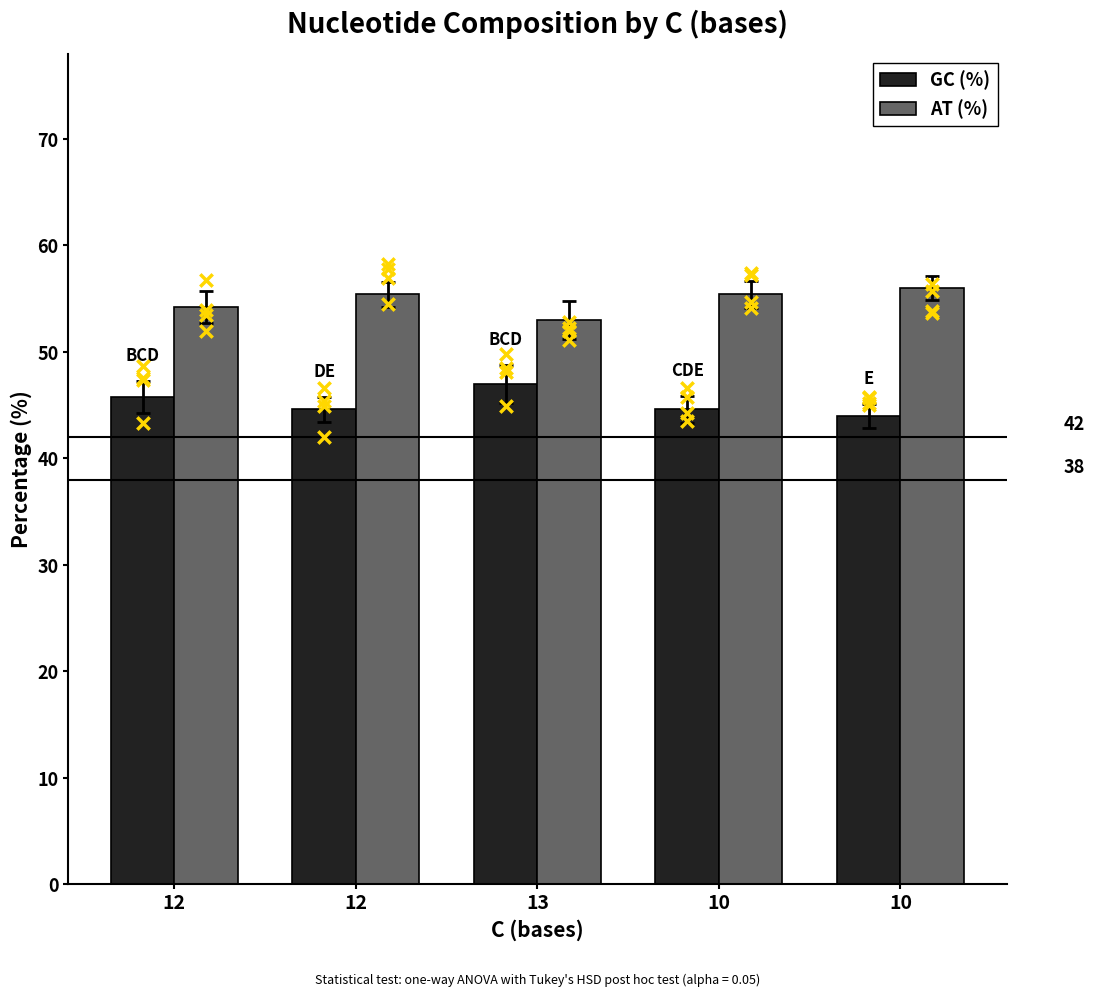

Which series reaches the minimum Y coordinate?

GC (%)